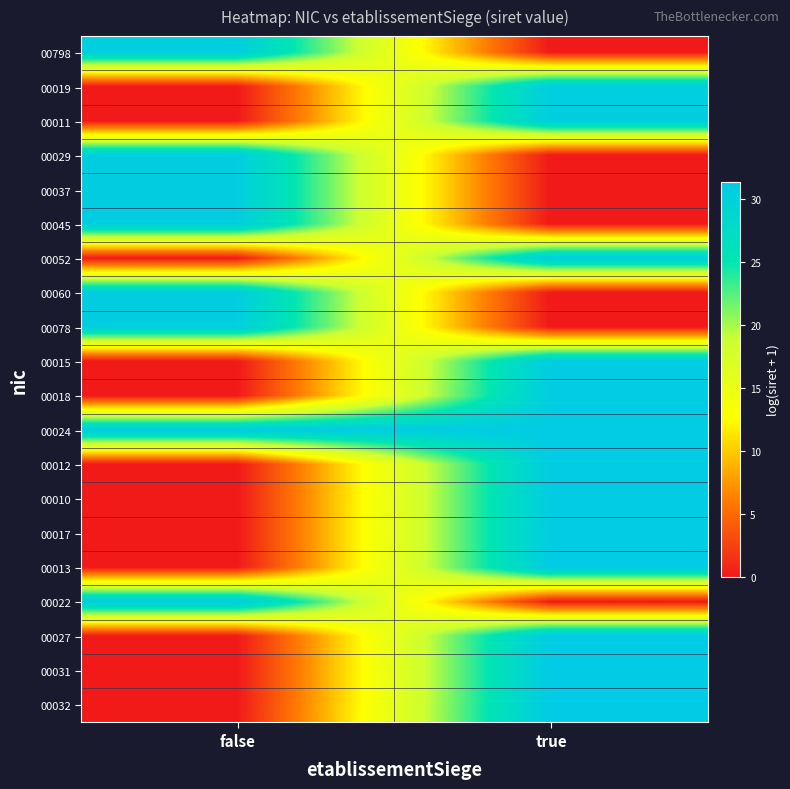

What is the greatest value displayed?

31.4